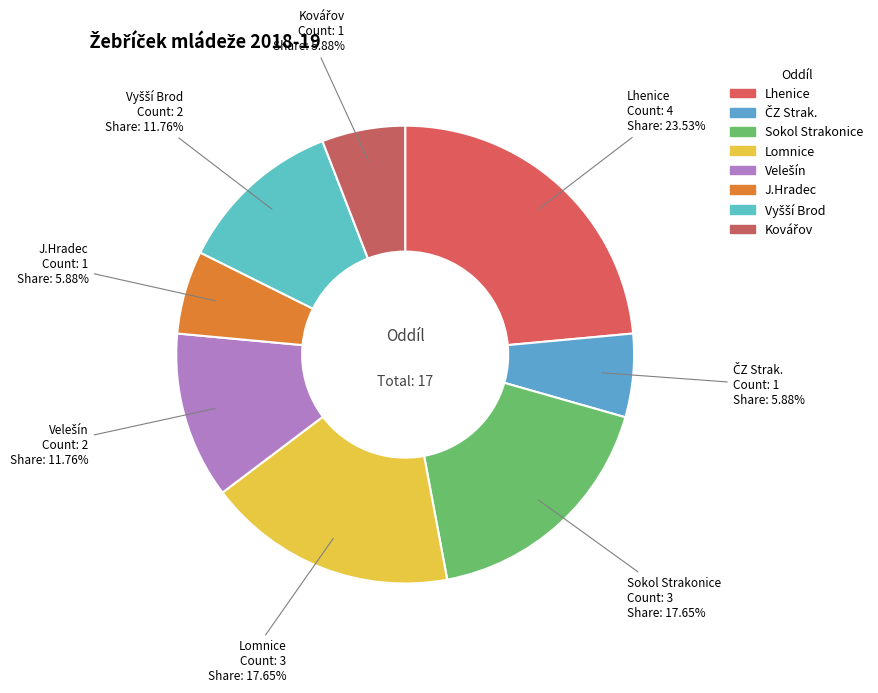

What is the smallest slice in the pie chart?

ČZ Strak.